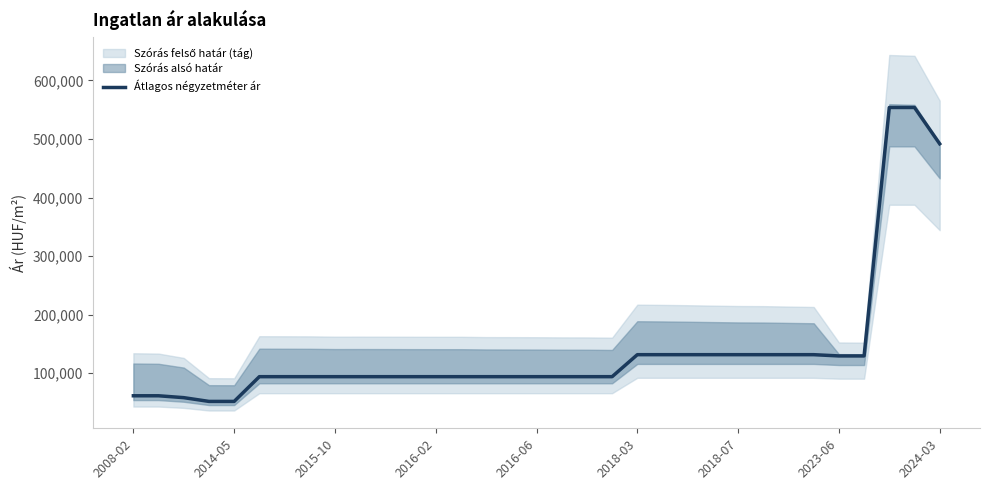

Read the value at 31, to the nearest 10.

553720